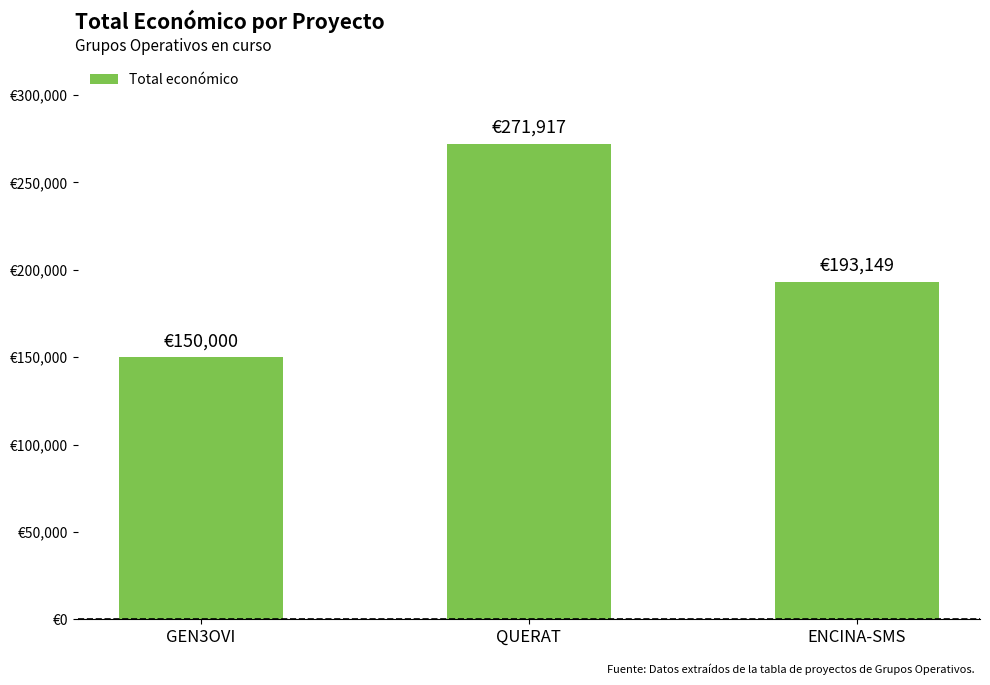

At which category does the chart reach its peak across all series?

QUERAT